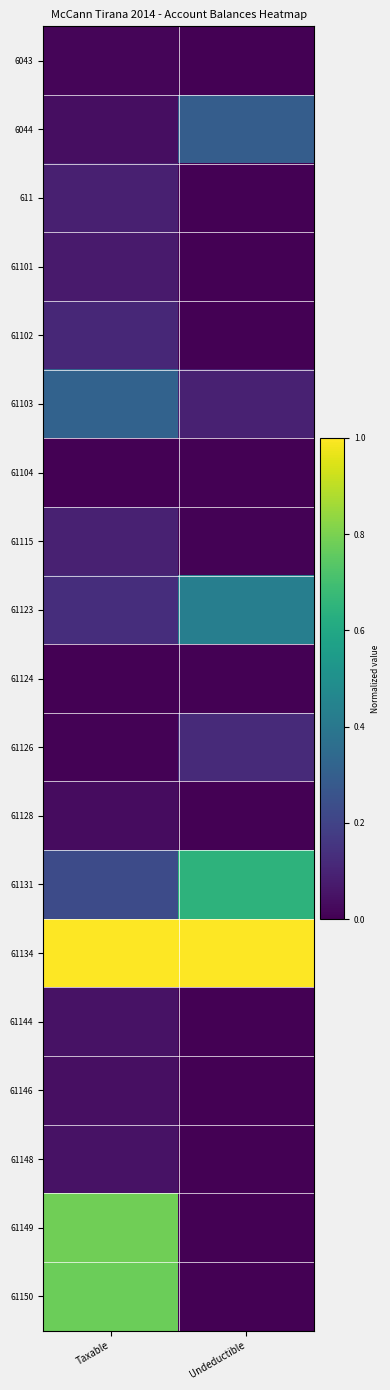

Which series changed the most between Taxable and Undeductible?

61149